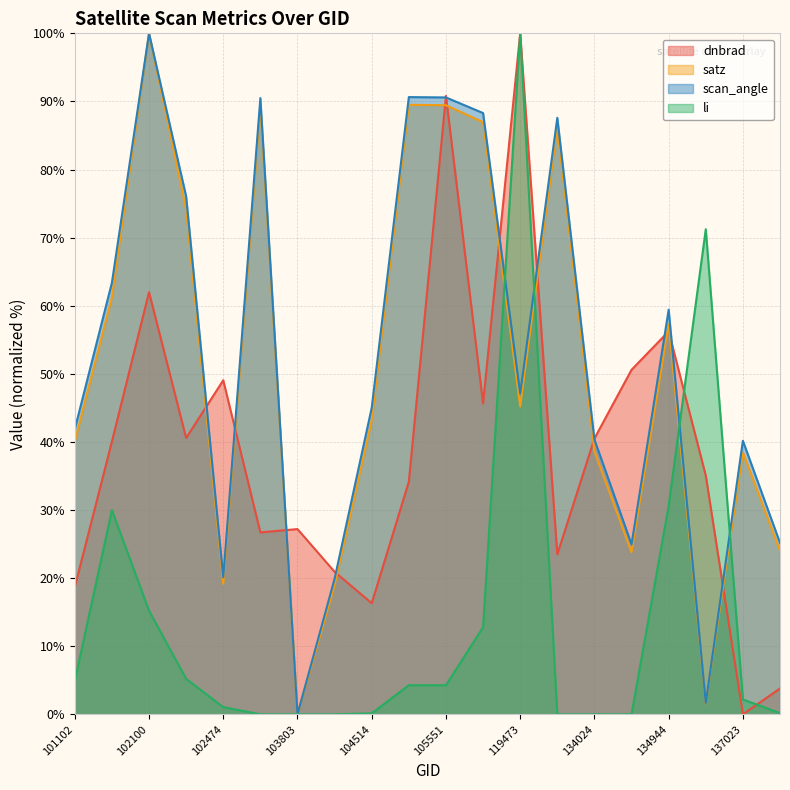

How many data points in satz are above 45?

10